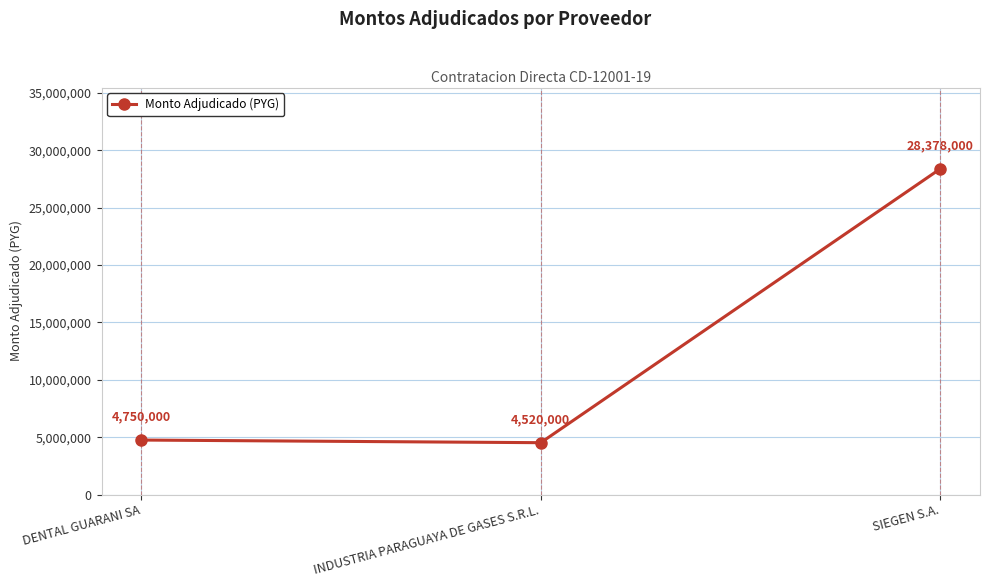

True or false: the data shows 8042760 at SIEGEN S.A..

False